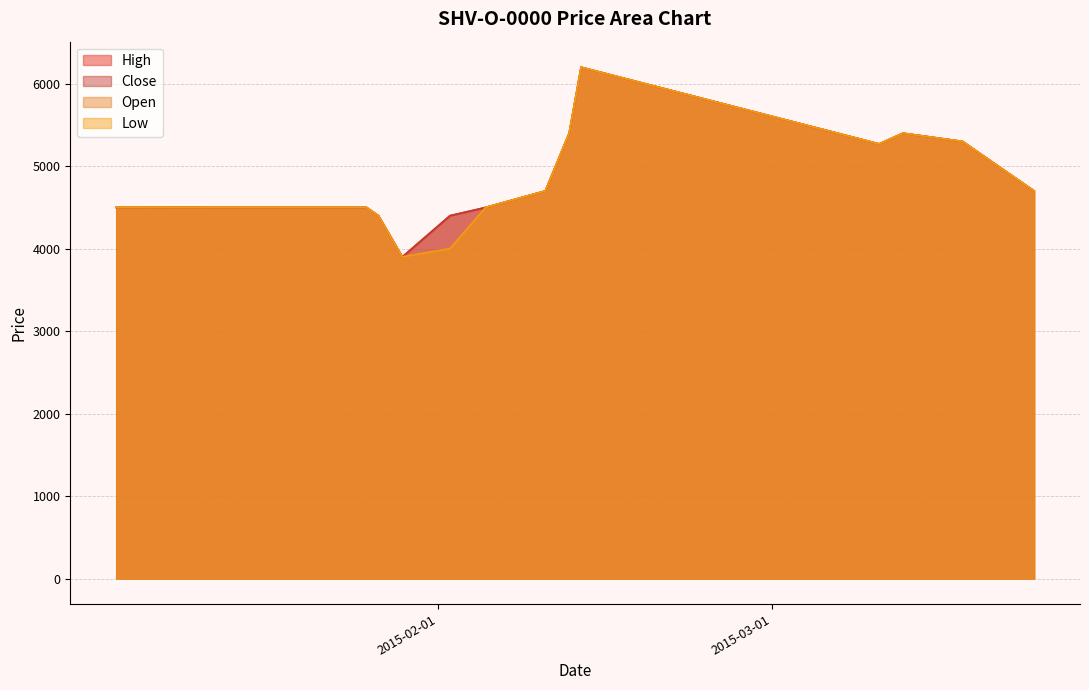

What is the label of the 10th point from the right?

2015-01-29